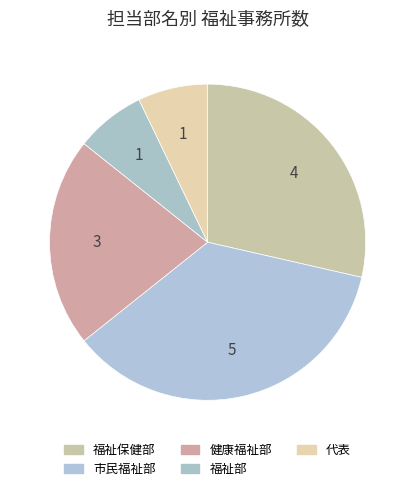

Does any single category account for the majority?

No